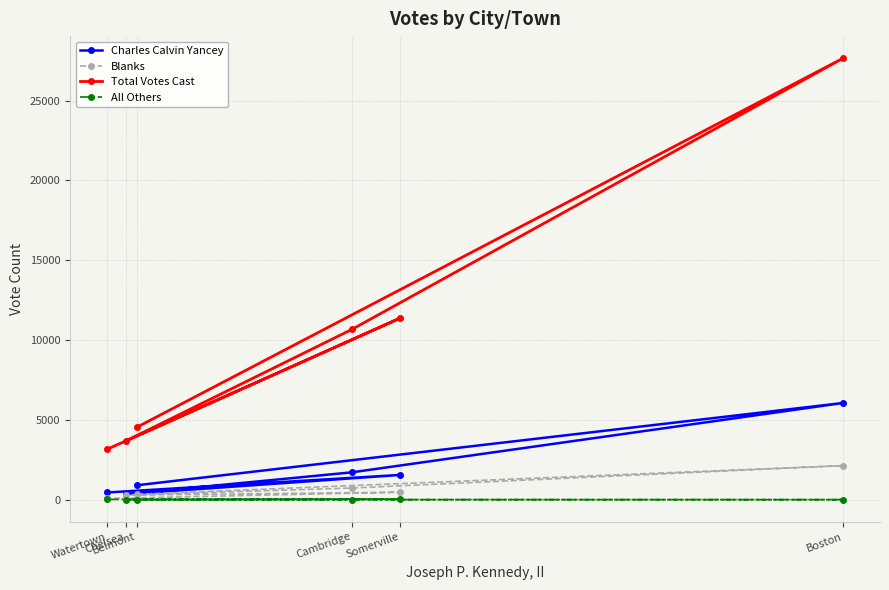

Is this an area chart (filled region under the line)?

No